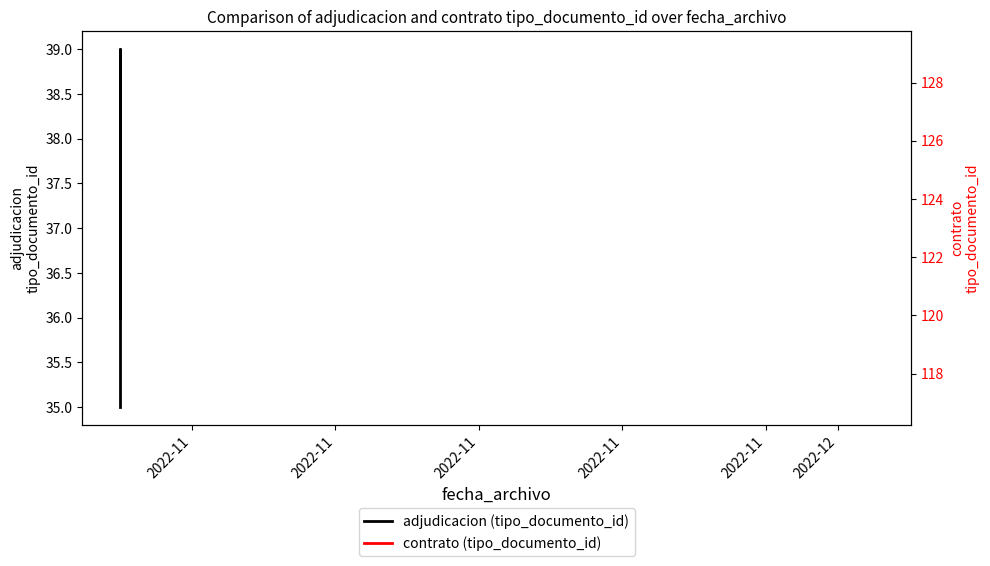

How many categories are shown in the chart?

5